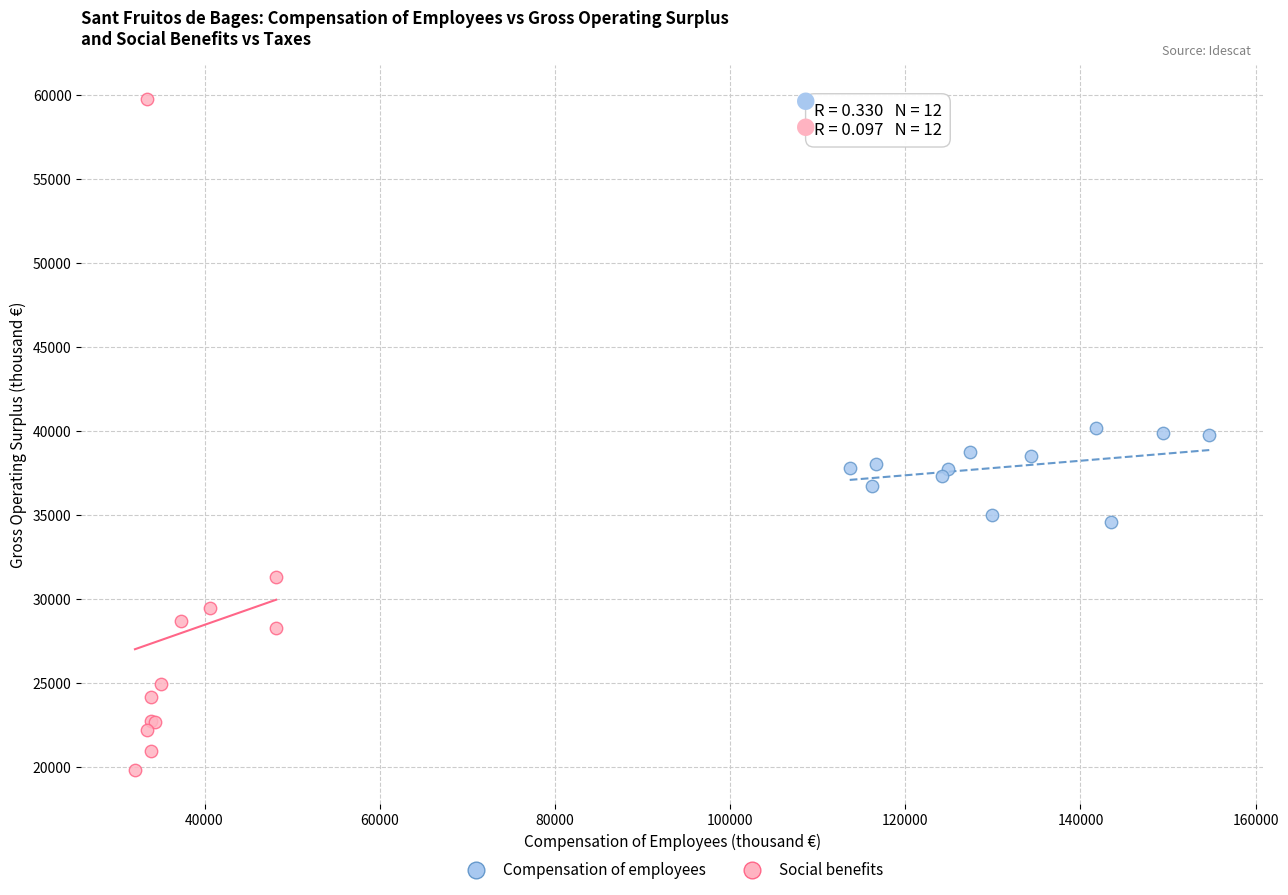

Which series reaches the minimum Y coordinate?

Social benefits